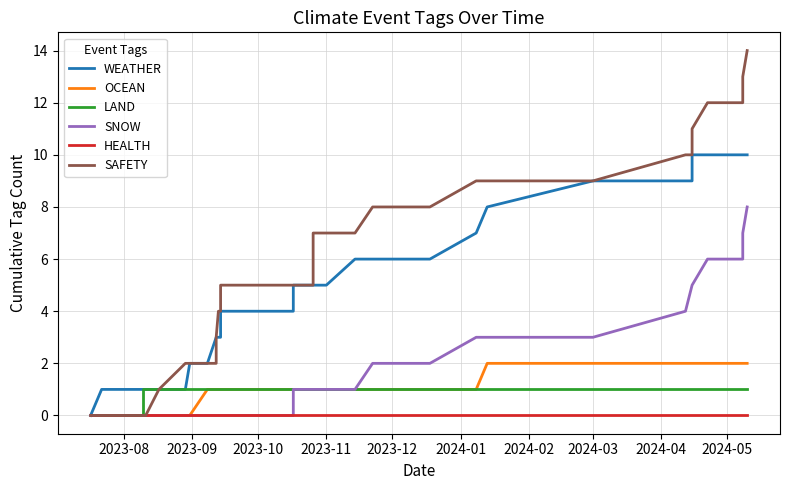

True or false: WEATHER and LAND cross at least once.

False